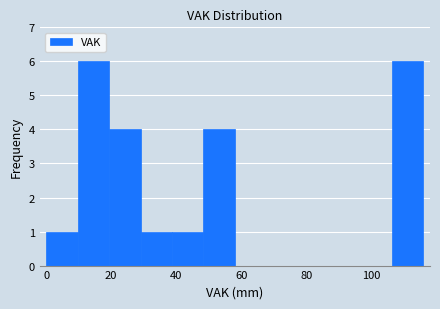

Reading left to right, transcribe this chart: for each bar, give the range it covers on the x-axis and its height. Neither the bar edges nor the heights are printed on the chart, so give them approximately, as read against the axes.

0 to 10: 1
10 to 20: 6
20 to 30: 4
30 to 38: 1
38 to 48: 1
48 to 58: 4
58 to 68: 0
68 to 78: 0
78 to 88: 0
88 to 96: 0
96 to 106: 0
106 to 116: 6